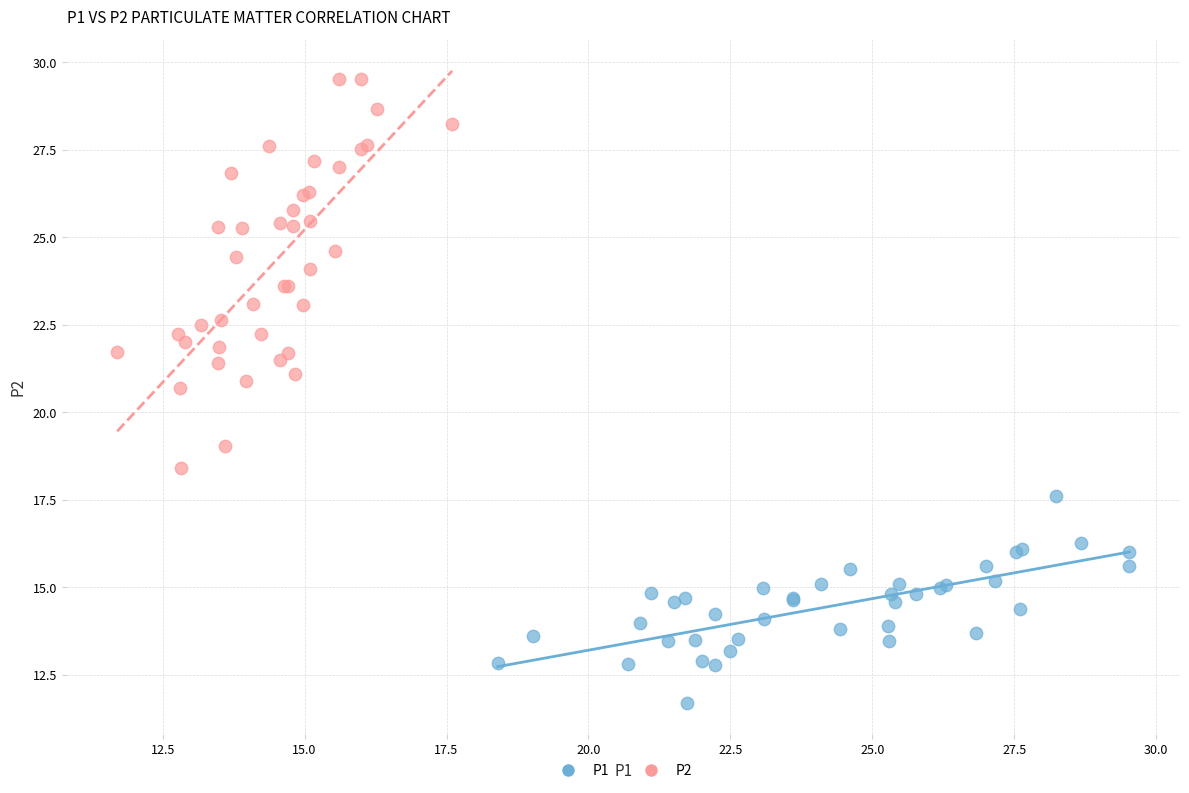

Which series reaches the maximum Y coordinate?

P2